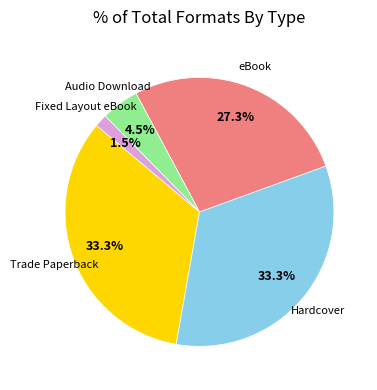

Is there any slice that represents more than half of the pie?

No